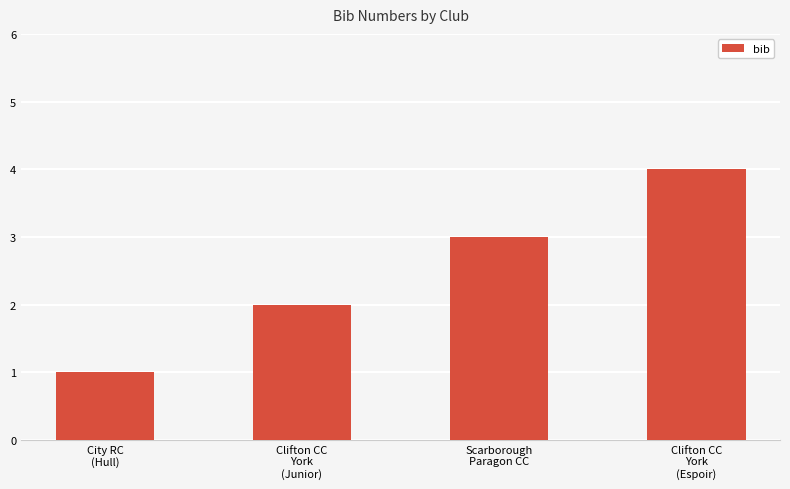

Reading left to right, list all the values displayed in this chart.

City RC
(Hull)=1	Clifton CC
York
(Junior)=2	Scarborough
Paragon CC=3	Clifton CC
York
(Espoir)=4